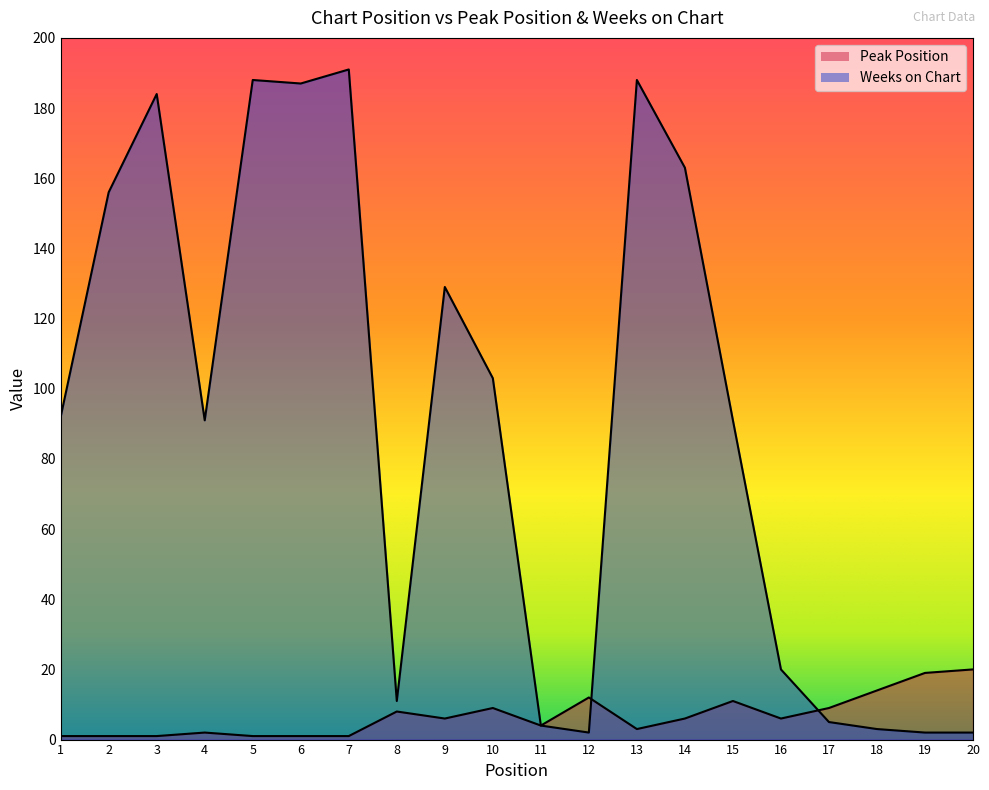

Between 19 and 11, which is larger?

19